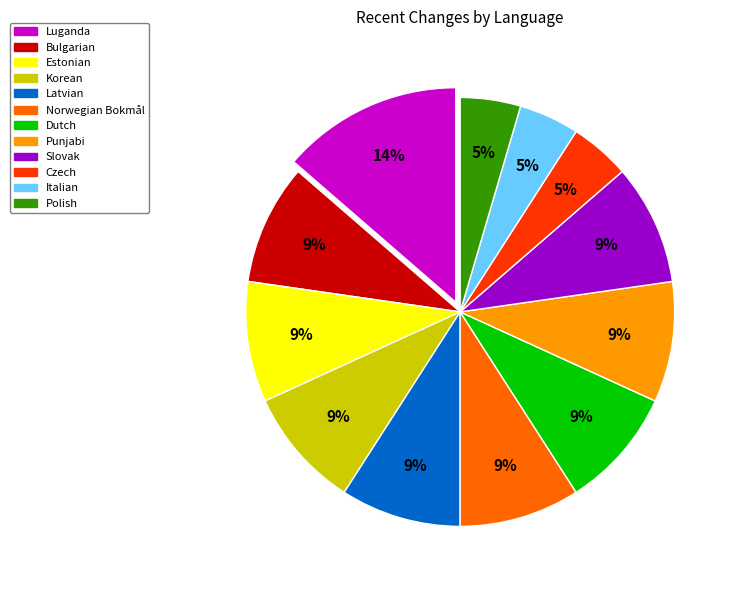

How many slices are in this pie chart?

12